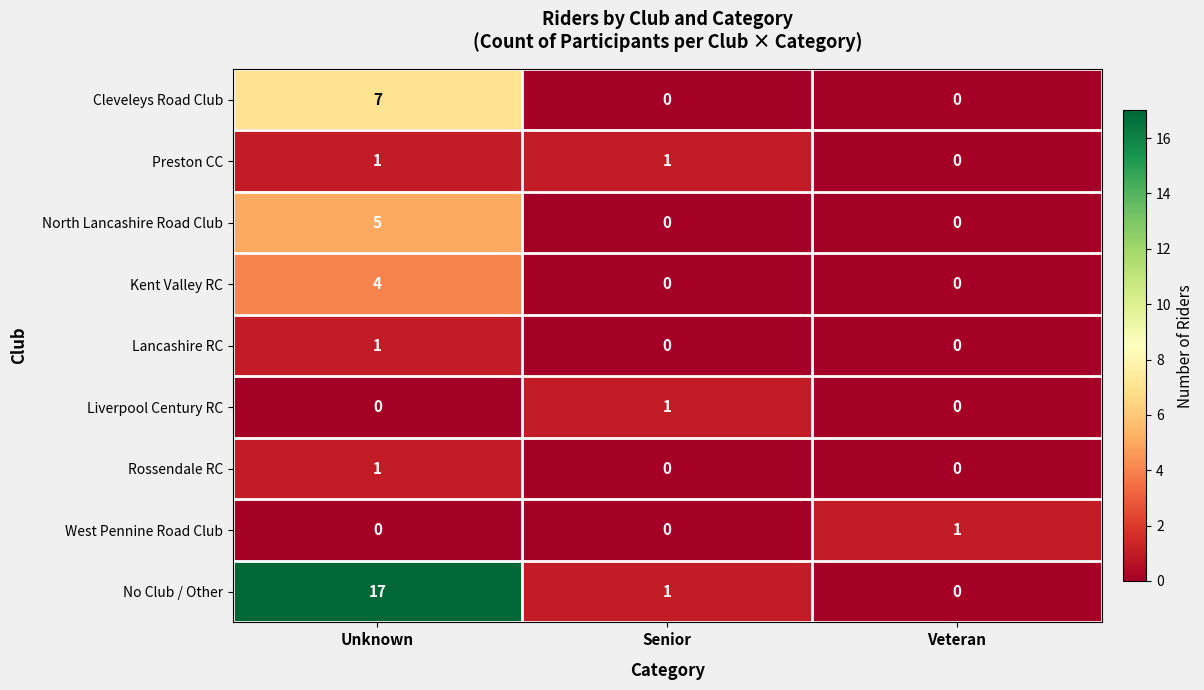

Reading left to right, list all the values displayed in this chart.

Cleveleys Road Club: Unknown=7	Senior=0	Veteran=0
Preston CC: Unknown=1	Senior=1	Veteran=0
North Lancashire Road Club: Unknown=5	Senior=0	Veteran=0
Kent Valley RC: Unknown=4	Senior=0	Veteran=0
Lancashire RC: Unknown=1	Senior=0	Veteran=0
Liverpool Century RC: Unknown=0	Senior=1	Veteran=0
Rossendale RC: Unknown=1	Senior=0	Veteran=0
West Pennine Road Club: Unknown=0	Senior=0	Veteran=1
No Club / Other: Unknown=17	Senior=1	Veteran=0